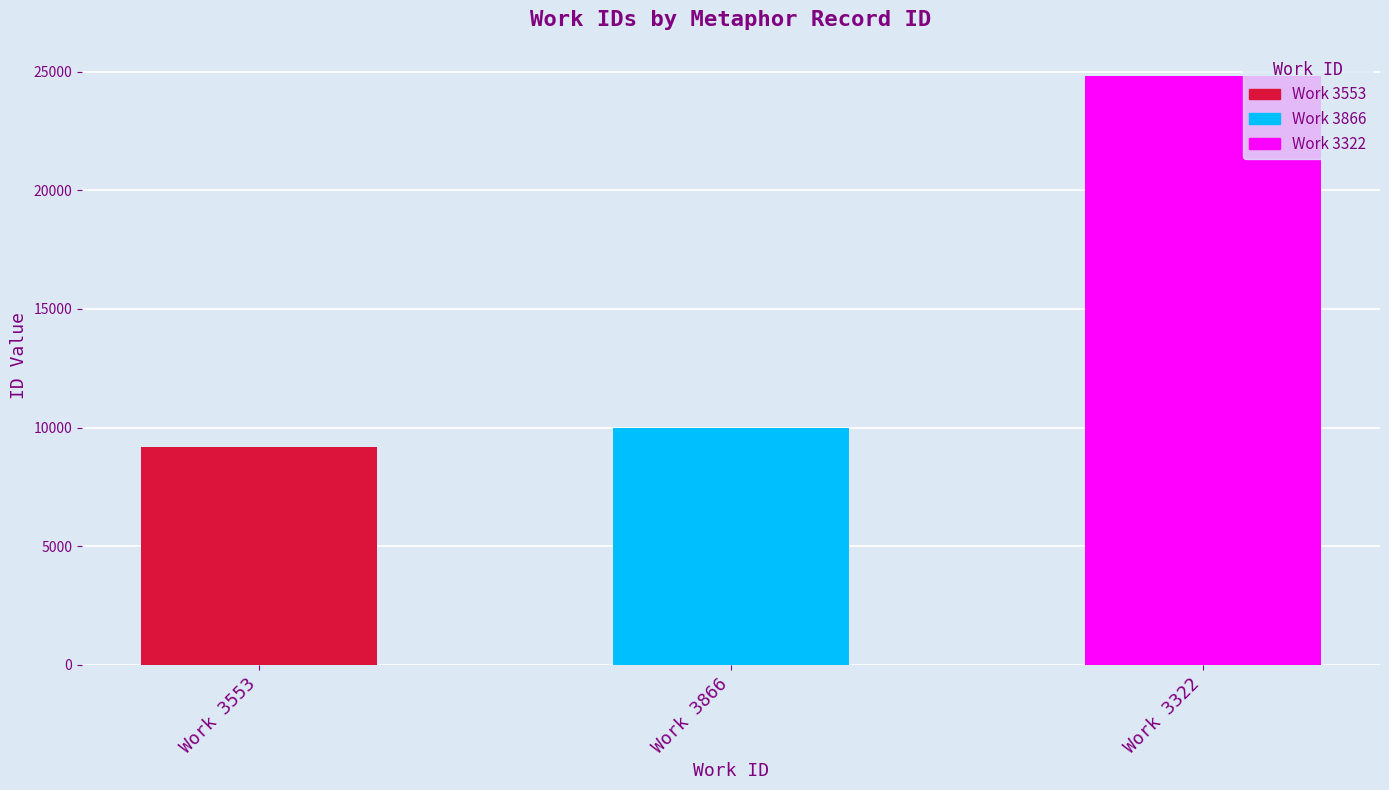

What position from the right is 3322?

1